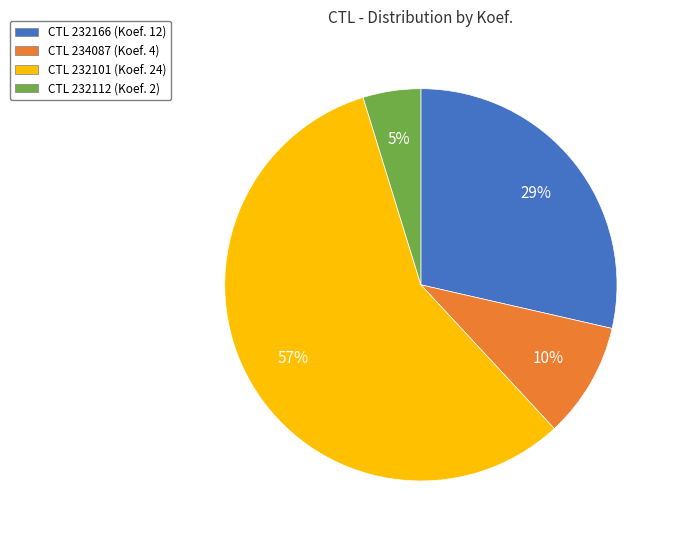

To the nearest percent, what is the average slice percentage?

25%